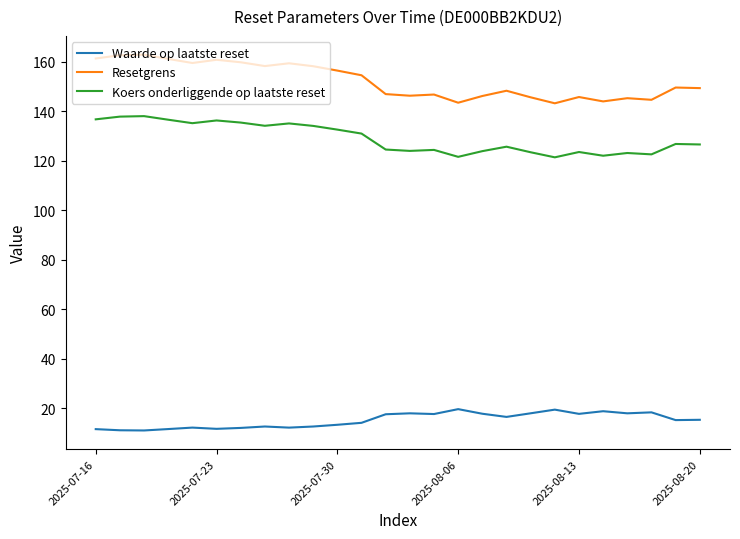

What is the difference between the maximum and minimum values in the Resetgrens series?

19.6